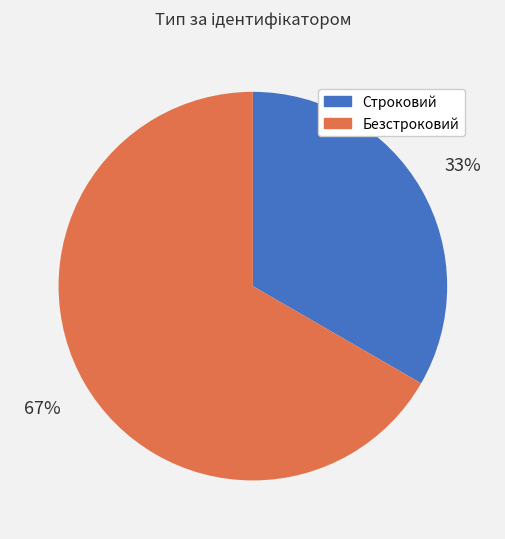

Is there any slice that represents more than half of the pie?

Yes